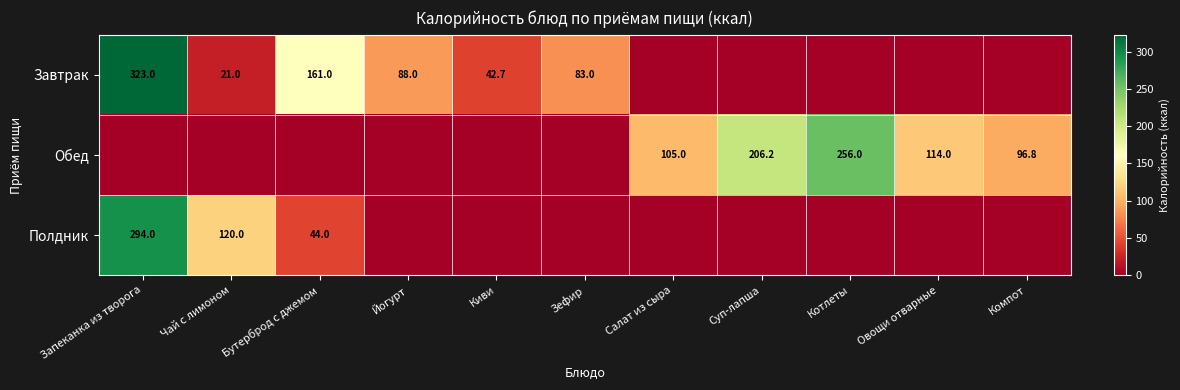

Which has a higher value, Компот or Бутерброд с джемом?

Бутерброд с джемом